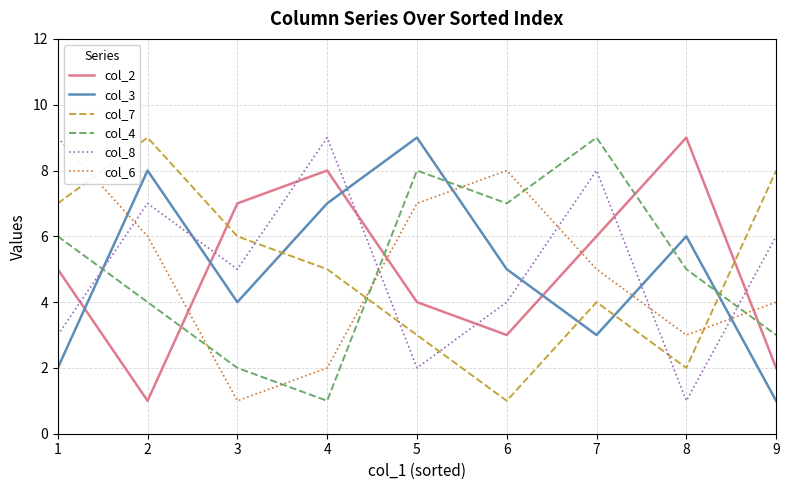

What is the maximum value shown in the chart?

9